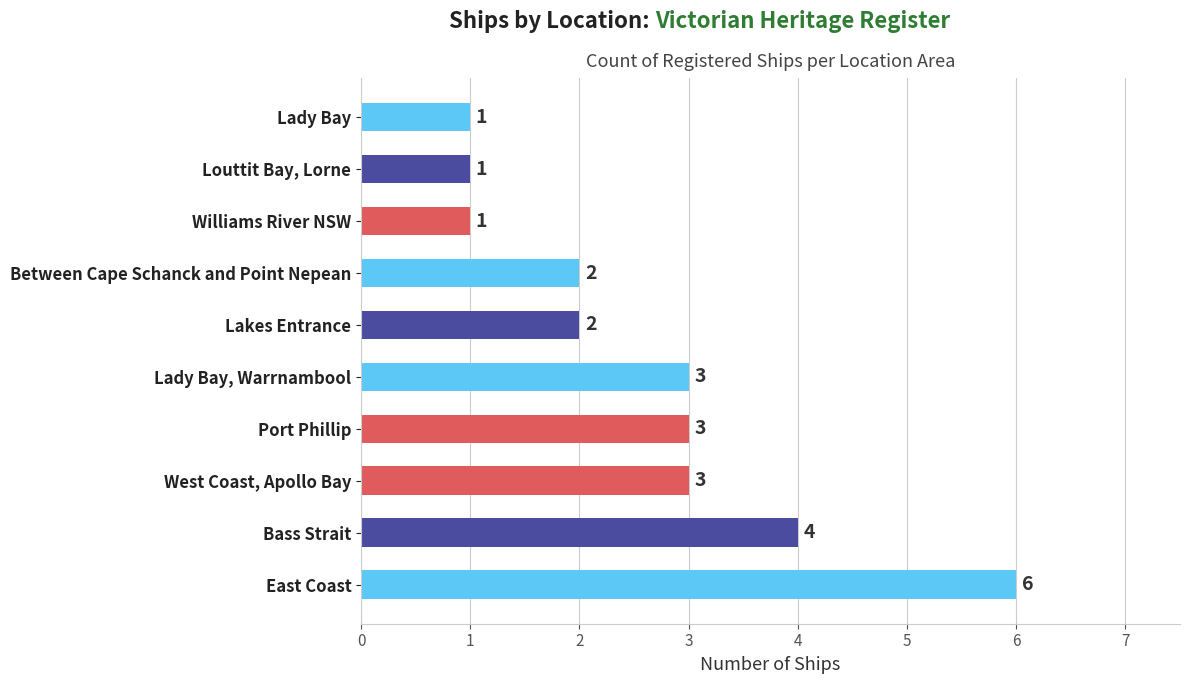

How many values are between 1 and 3?

8